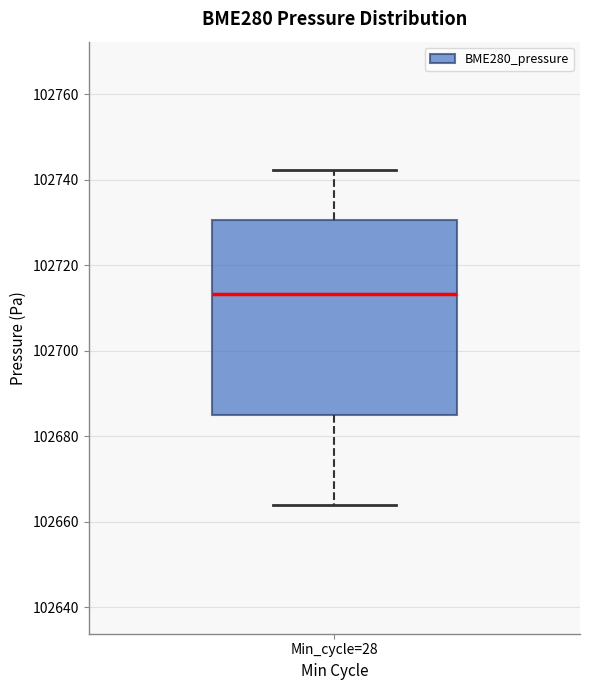

Where does the upper whisker of the box for Min_cycle=28 end on the y-axis? The values are not printed on the chart, so give them approximately, as read against the axis.

102742